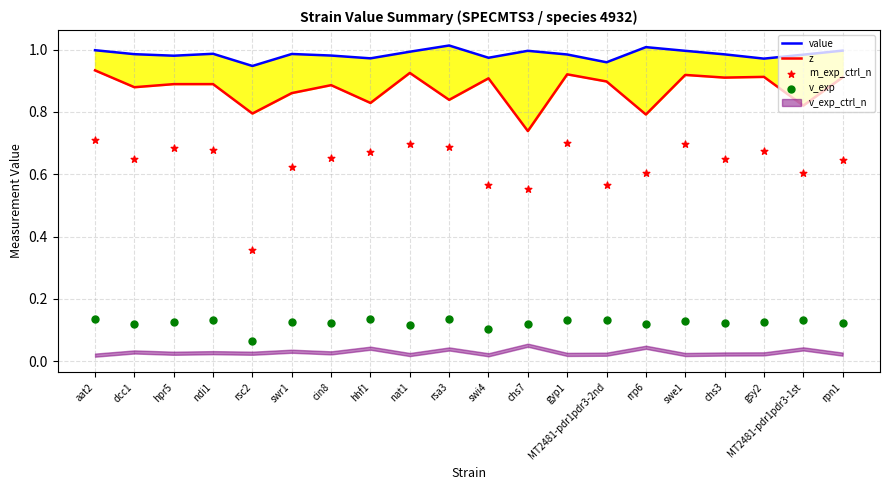

At how many categories does at least one series exceed 0?

20